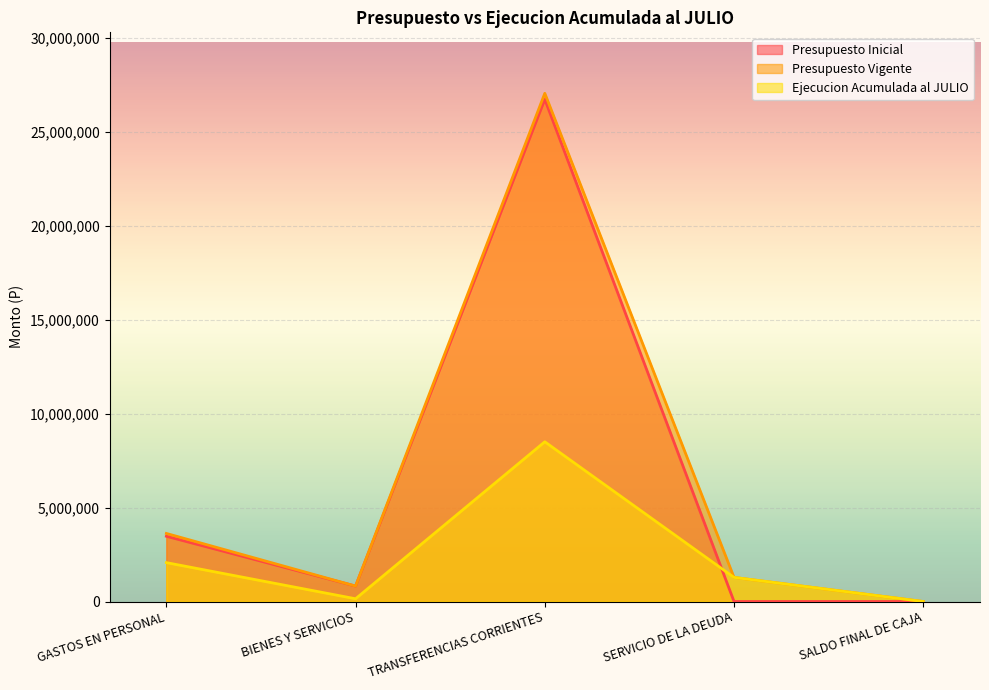

The Presupuesto Inicial series shows 4643423 at GASTOS EN PERSONAL. True or false?

False